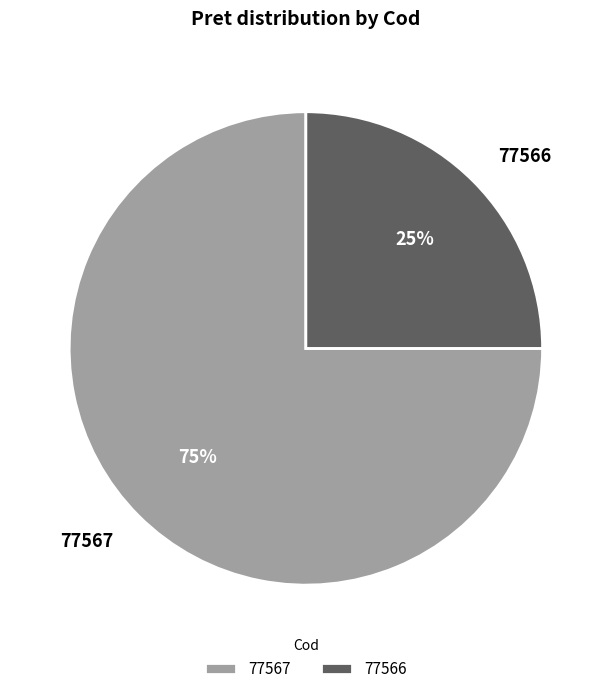

Approximately how many times larger is the value at 77567 compared to 77566?

3.0